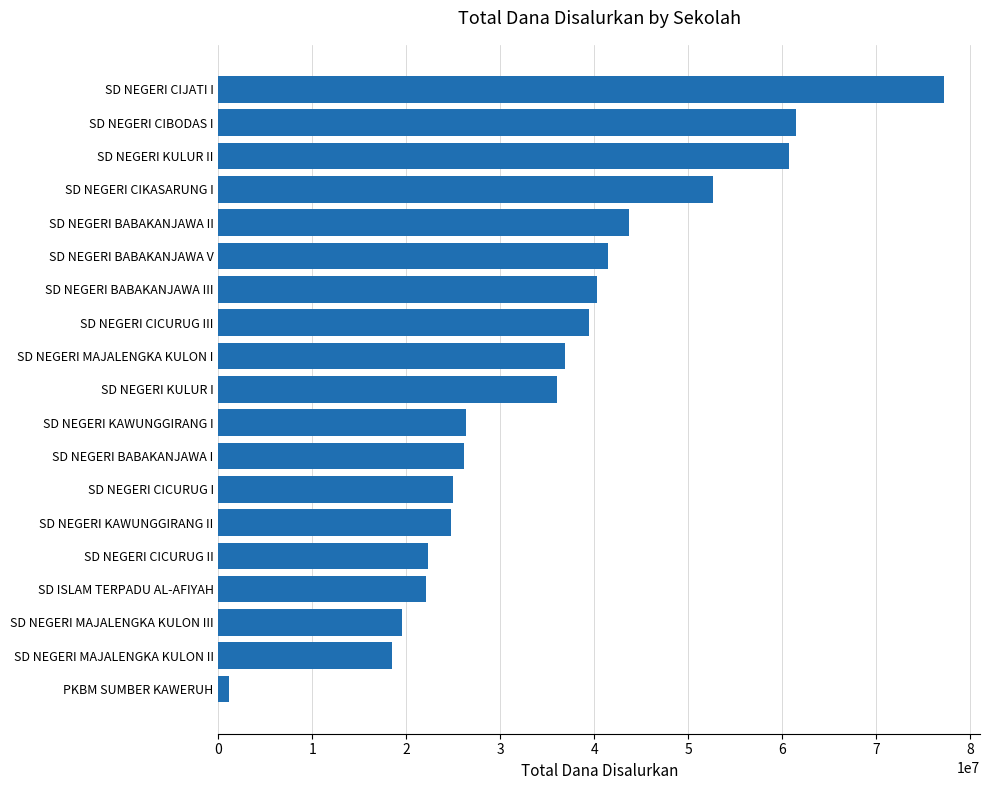

How many series are shown in this chart?

1